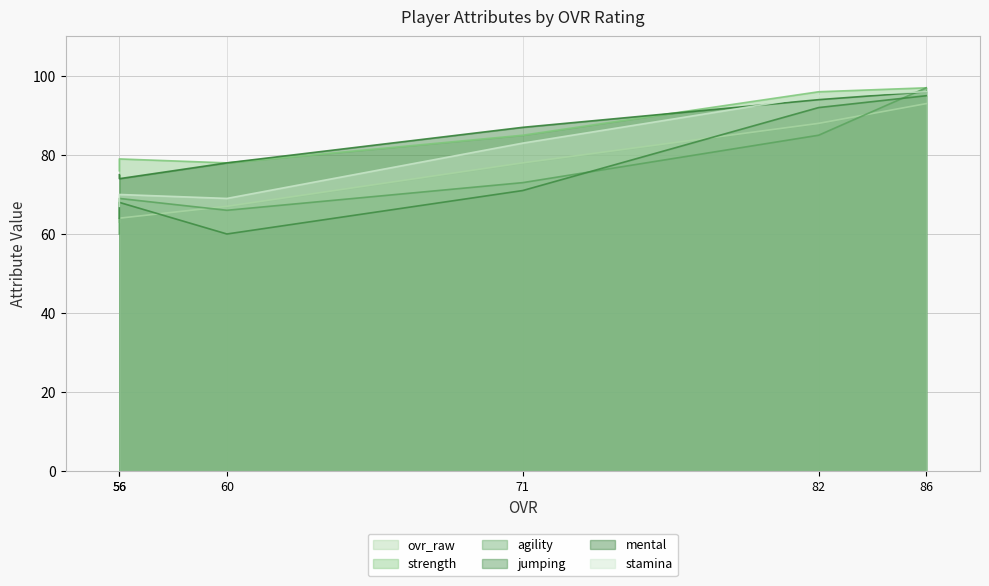

True or false: ovr_raw has more than 0 points higher than both neighbors.

False